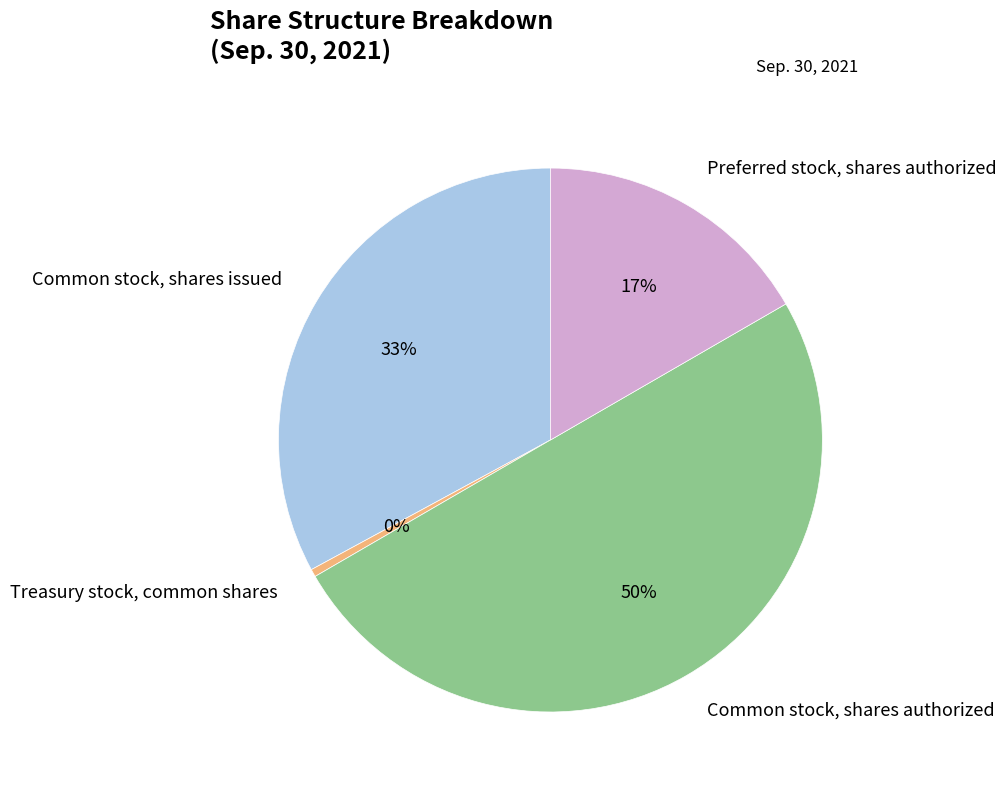

Do Common stock, shares issued and Treasury stock, common shares together represent more than half of the pie?

No